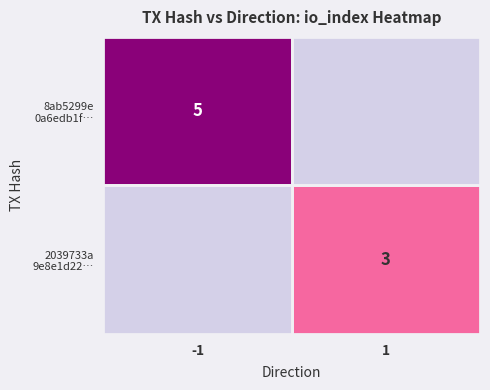

At which label does 2039733a 9e8e1d22… reach its minimum?

-1